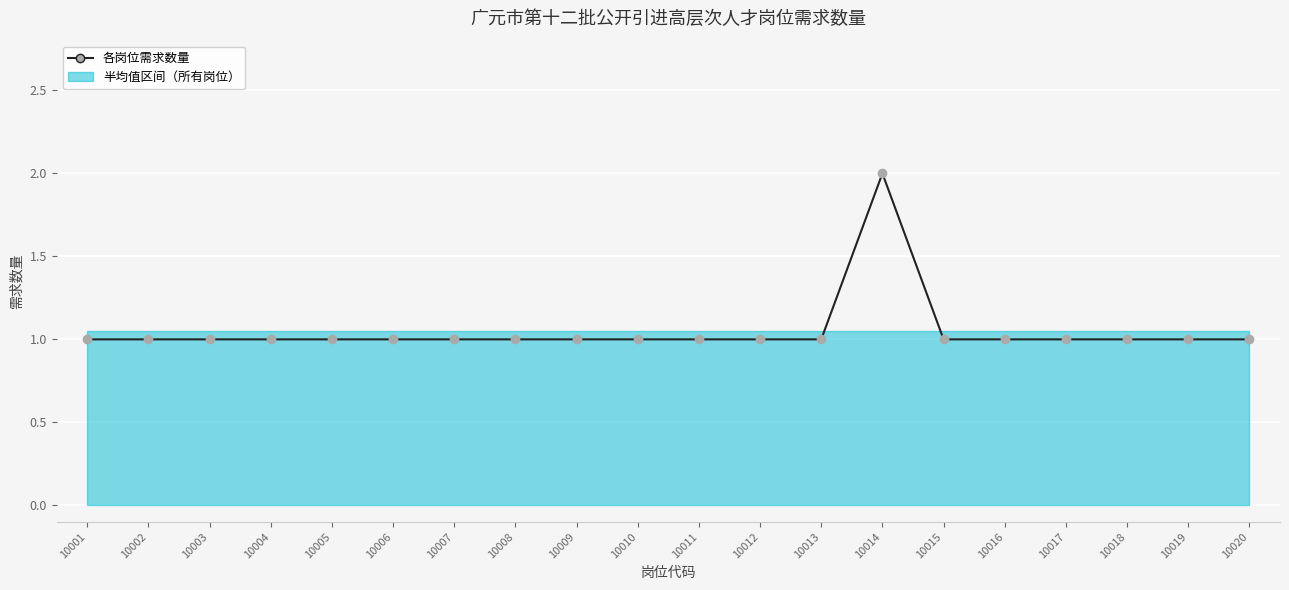

Where is the data nearest to the value 1?

10001